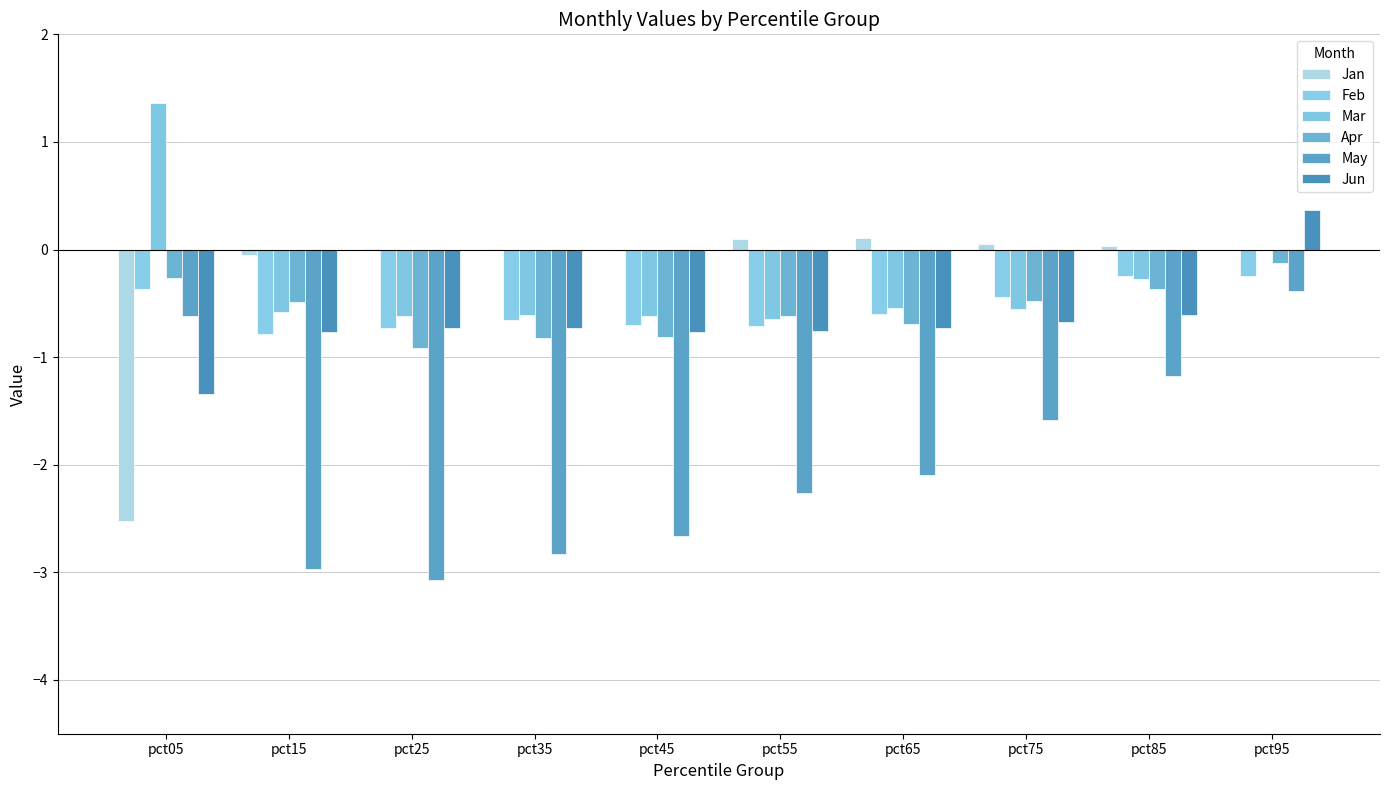

Does the chart contain stacked bars?

No